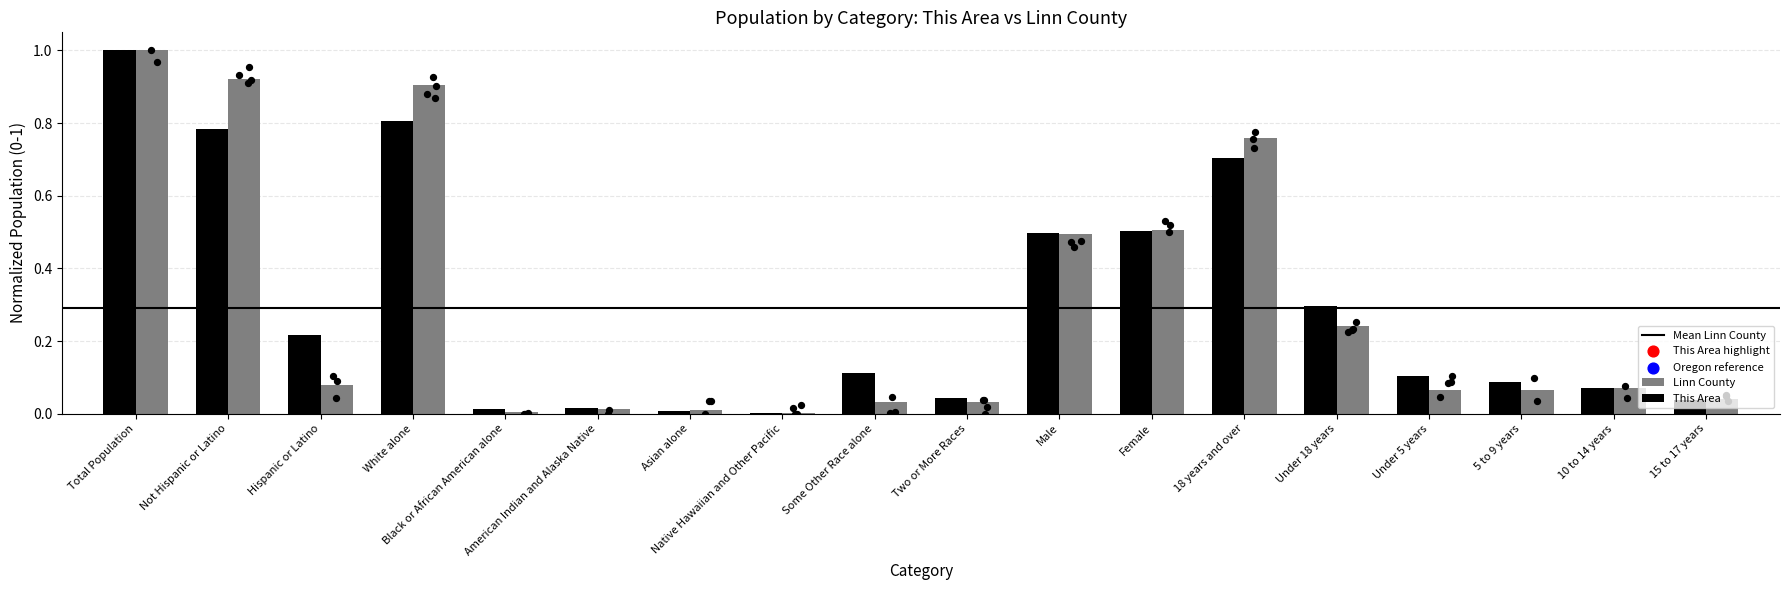

Which series reaches the maximum Y coordinate?

This Area